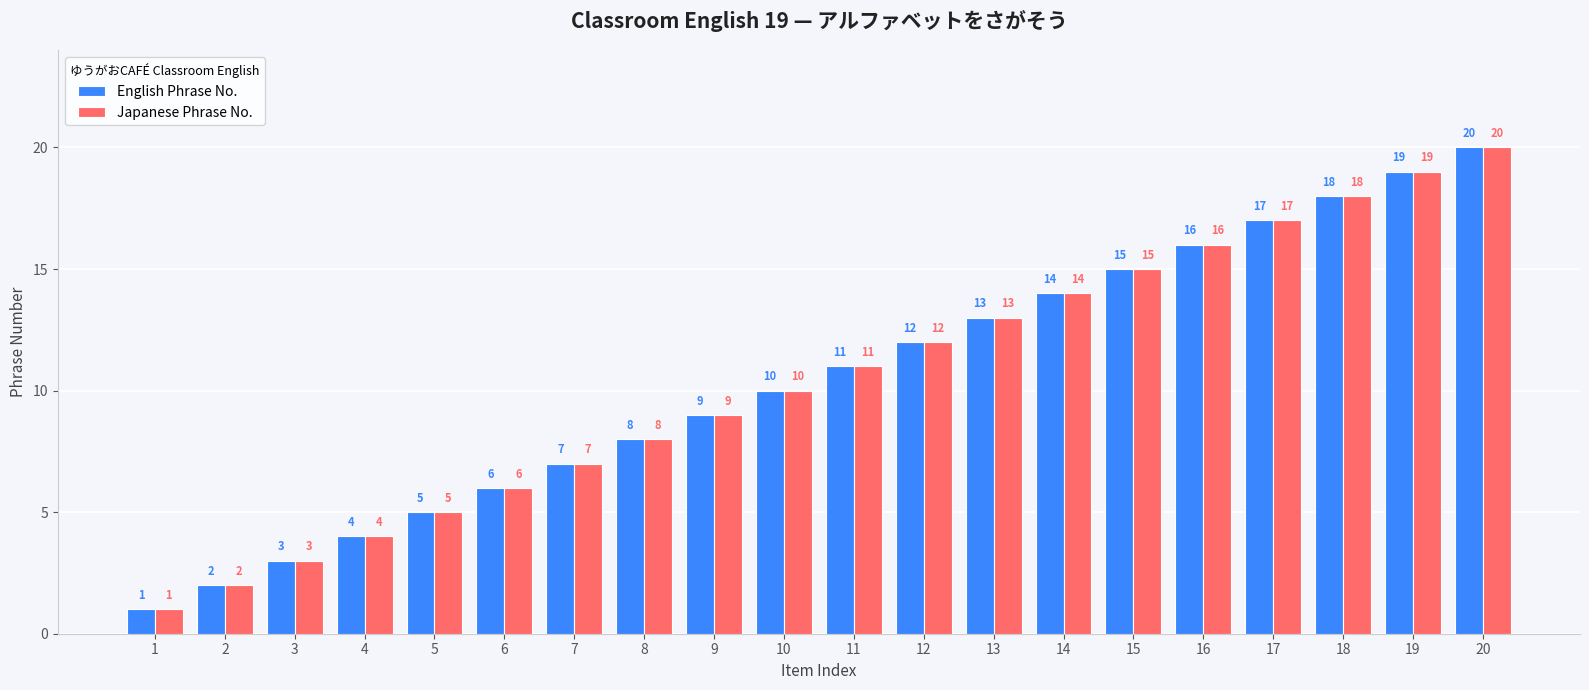

List the labels in order of Japanese Phrase No. value, smallest first.

1, 2, 3, 4, 5, 6, 7, 8, 9, 10, 11, 12, 13, 14, 15, 16, 17, 18, 19, 20